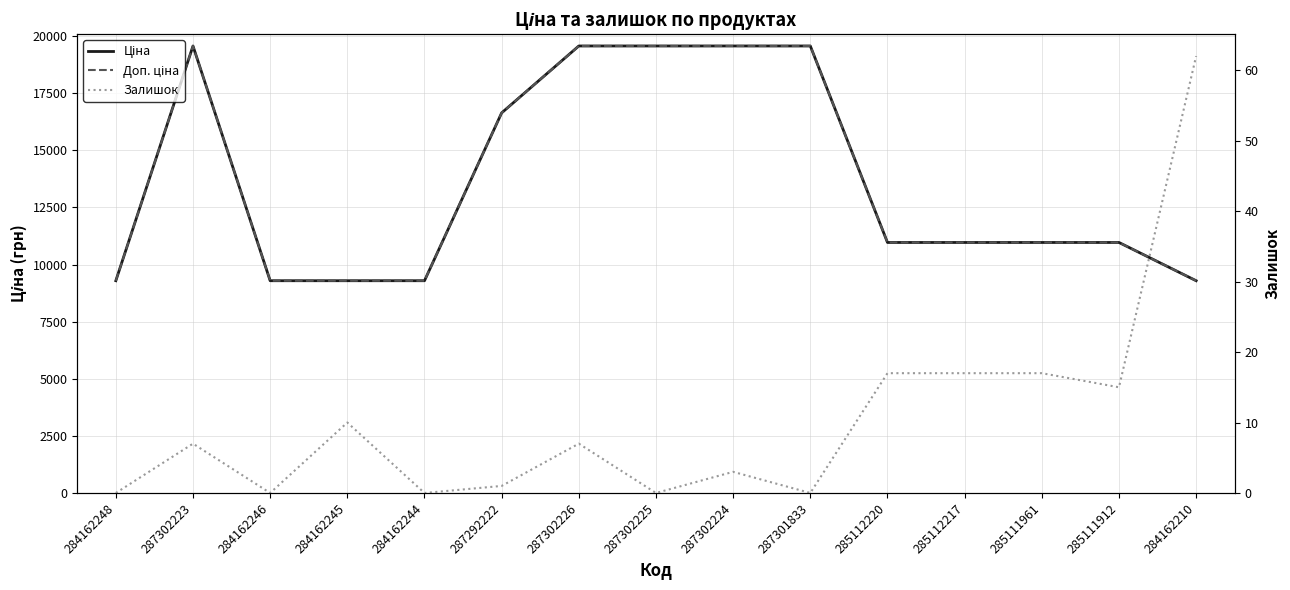

Where is Ціна nearest to the value 14427?

287292222